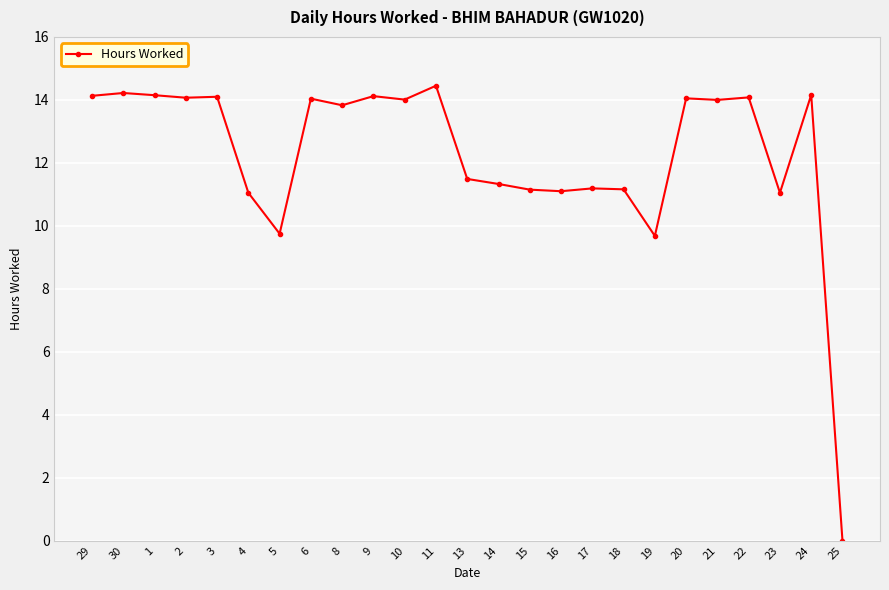

How many lines are shown in the chart?

1